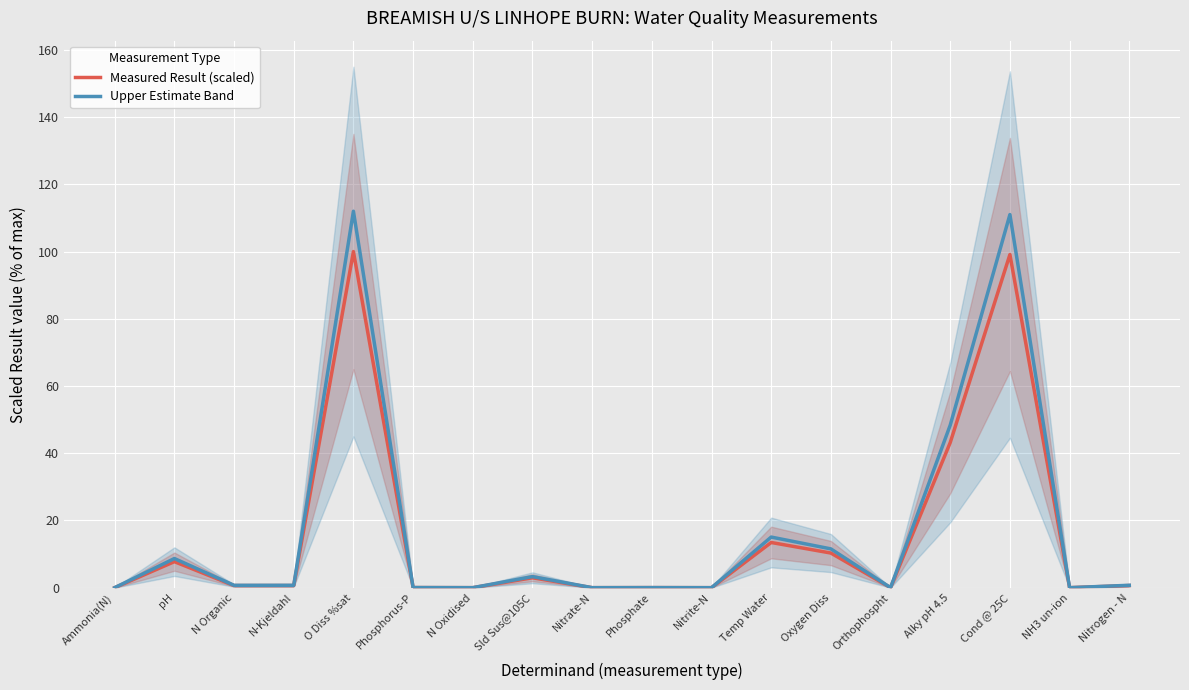

Reading left to right, what are all the values shown in this chart?

Measured Result (scaled): Ammonia(N)=0.0	pH=7.7	N Organic=0.6	N-Kjeldahl=0.6	O Diss %sat=100.0	Phosphorus-P=0.0	N Oxidised=0.0	Sld Sus@105C=2.9	Nitrate-N=0.0	Phosphate=0.0	Nitrite-N=0.0	Temp Water=13.4	Oxygen Diss=10.3	Orthophospht=0.0	Alky pH 4.5=43.2	Cond @ 25C=99.1	NH3 un-ion=0.0	Nitrogen - N=0.6
Upper Estimate Band: Ammonia(N)=0.0	pH=8.7	N Organic=0.7	N-Kjeldahl=0.7	O Diss %sat=112.0	Phosphorus-P=0.0	N Oxidised=0.0	Sld Sus@105C=3.3	Nitrate-N=0.0	Phosphate=0.0	Nitrite-N=0.0	Temp Water=15.1	Oxygen Diss=11.5	Orthophospht=0.0	Alky pH 4.5=48.4	Cond @ 25C=111.0	NH3 un-ion=0.0	Nitrogen - N=0.7